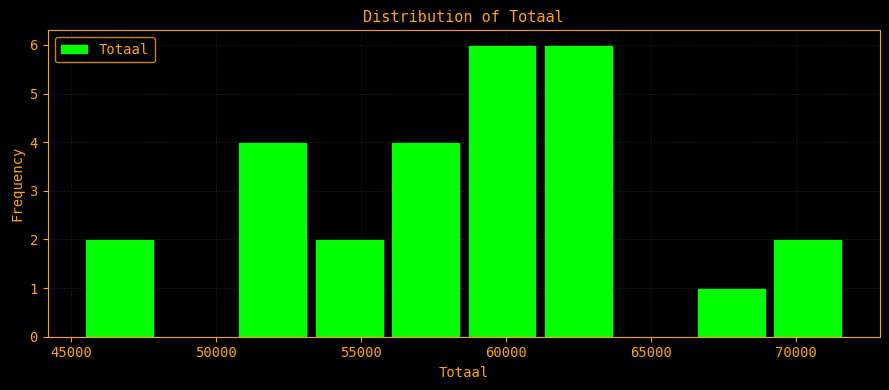

Reading left to right, transcribe this chart: for each bar, give the range it covers on the x-axis and its height. Neither the bar edges nor the heights are printed on the chart, so give them approximately, as read against the axes.

45500 to 48000: 2
48000 to 50500: 0
50500 to 53500: 4
53500 to 56000: 2
56000 to 58500: 4
58500 to 61000: 6
61000 to 64000: 6
64000 to 66500: 0
66500 to 69000: 1
69000 to 71500: 2